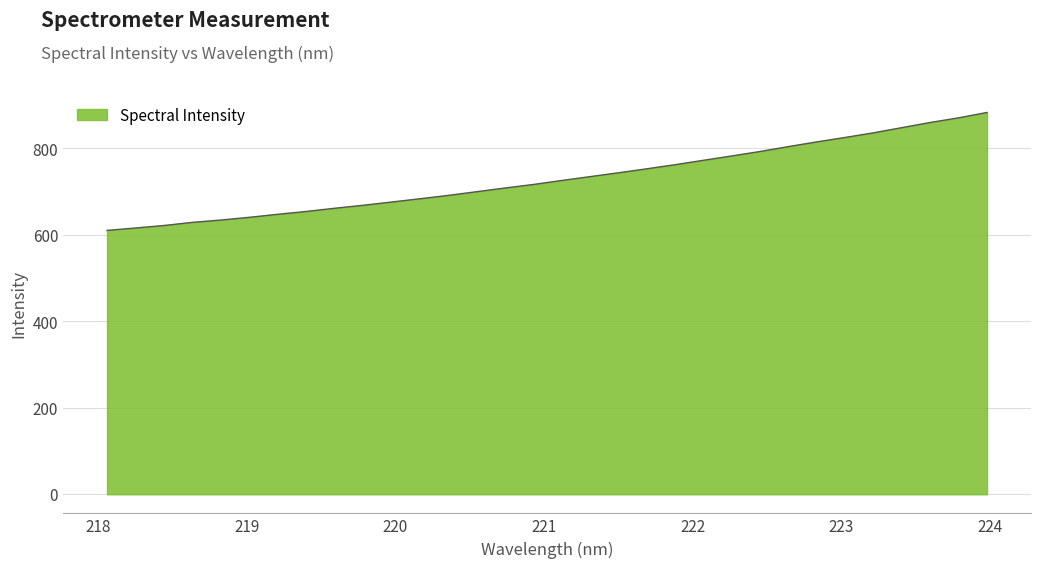

What is the maximum value shown in the chart?

883.4